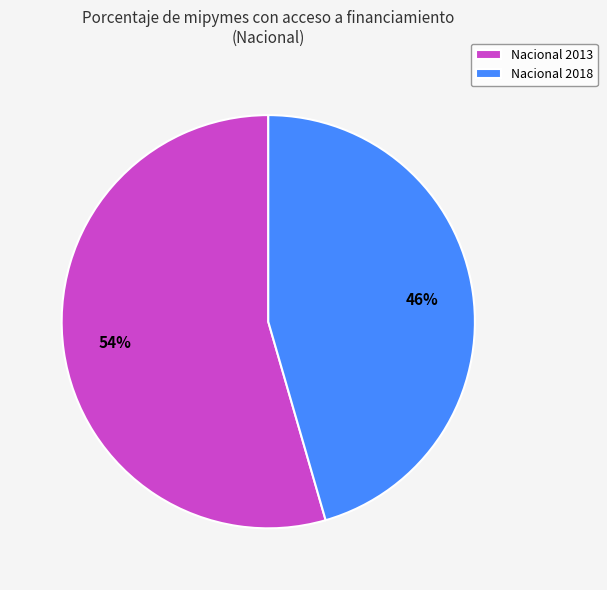

What is the smallest slice in the pie chart?

Nacional 2018